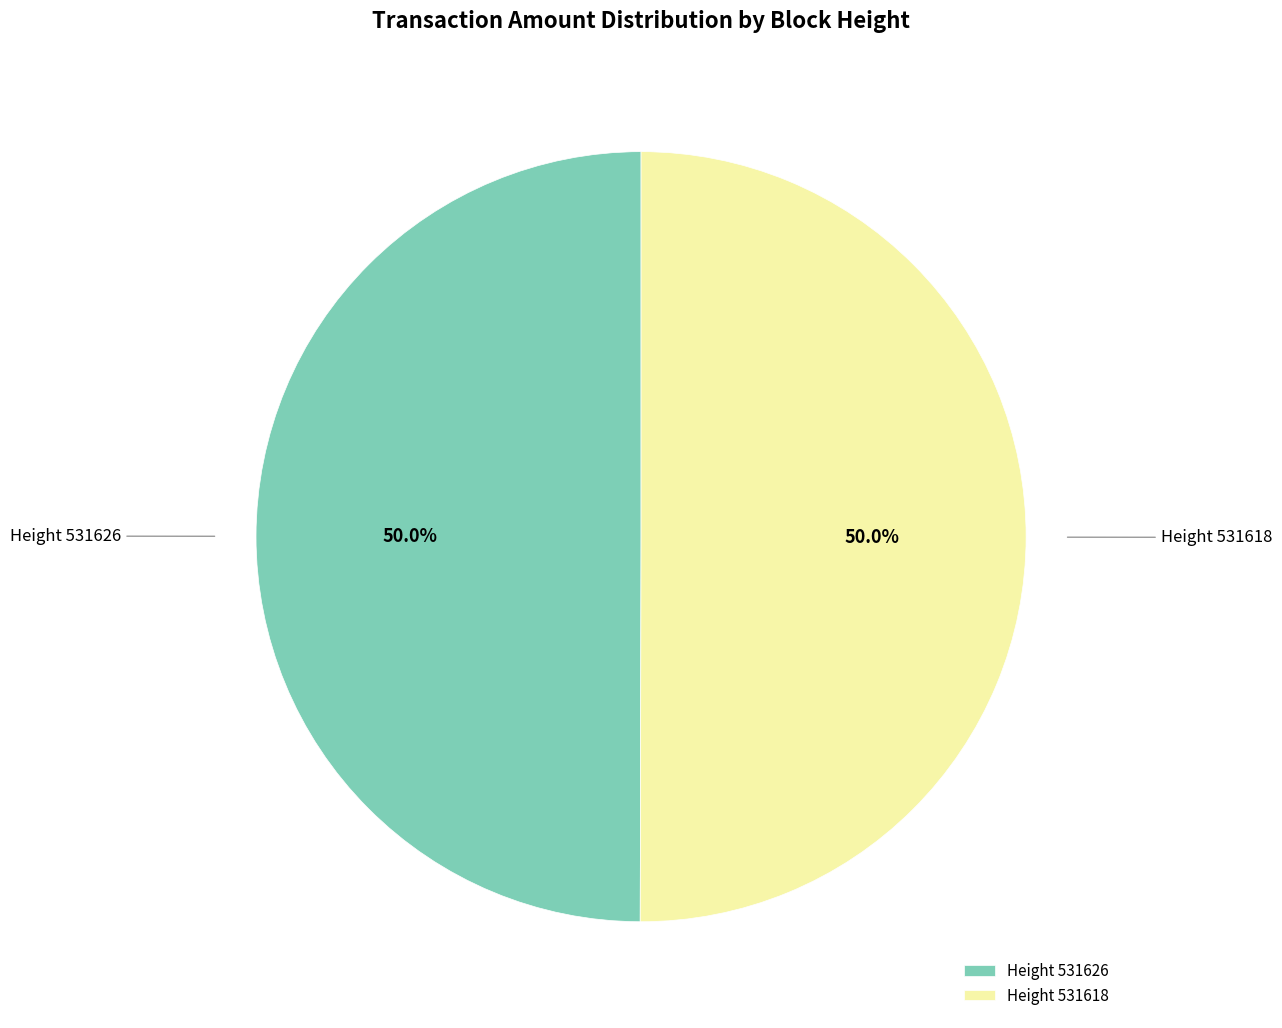

What is the total percentage of Height 531626 and Height 531618?

100.0%